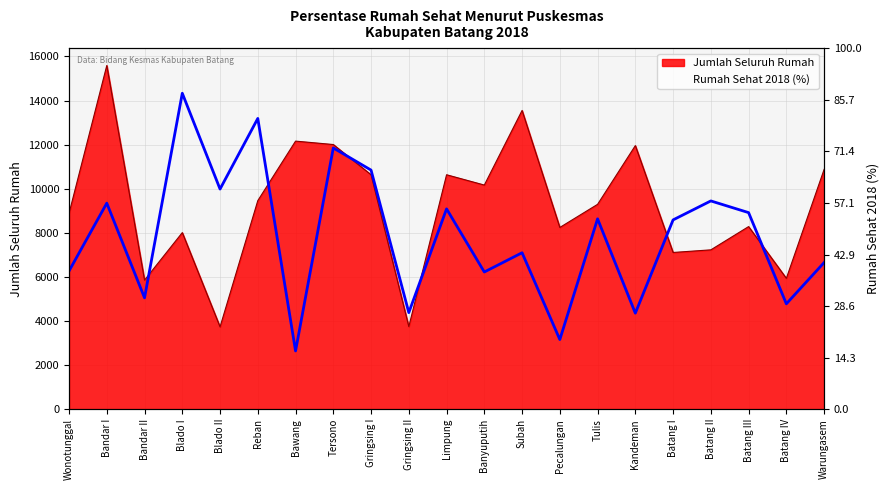

What position from the right is Tersono?

14